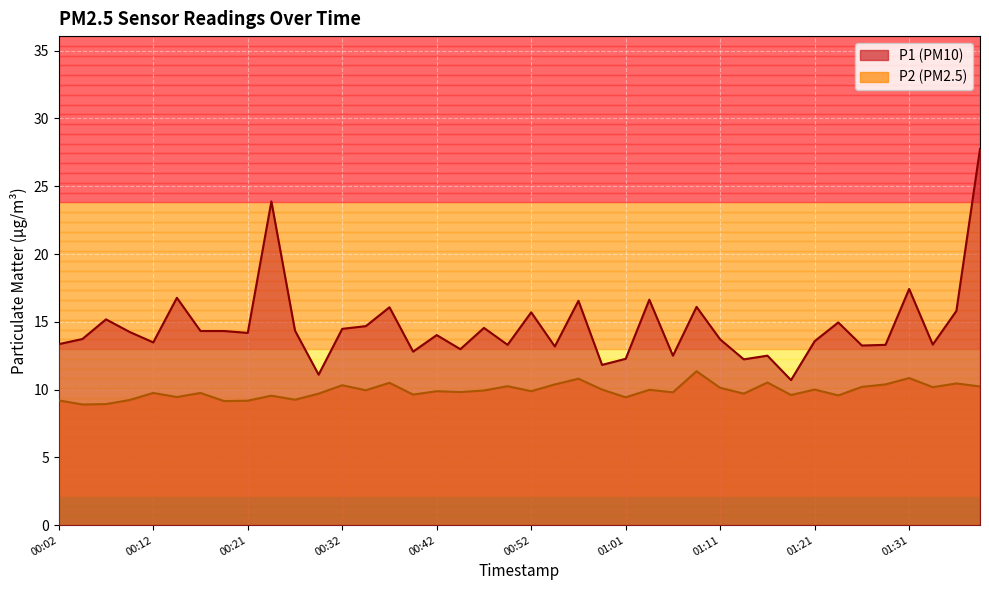

List the series in order of their peak value, highest first.

P1, P2